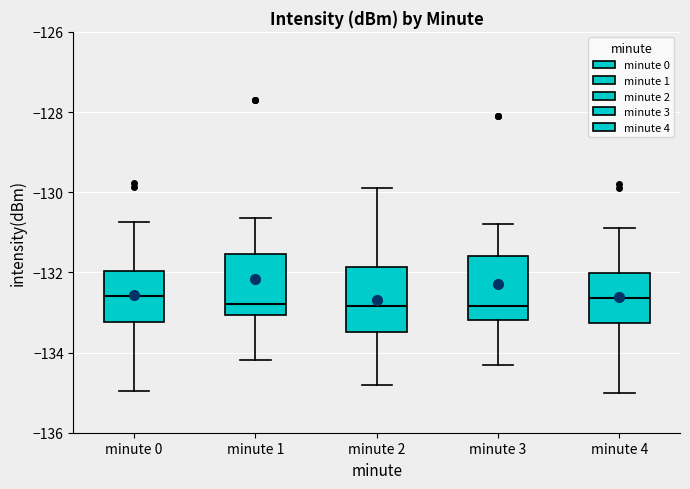

Reading left to right, transcribe this box plot: for each box, give where its median line is, the range the box spans, and where its two whiskers end, as read against the y-axis. The values are not printed on the chart, so give them approximately, as read against the axis.

minute 0: median -132.6, box -133.2 to -132.0, whiskers -135.0 to -130.8
minute 1: median -132.8, box -133.0 to -131.6, whiskers -134.2 to -130.6
minute 2: median -132.8, box -133.4 to -131.8, whiskers -134.8 to -129.8
minute 3: median -132.8, box -133.2 to -131.6, whiskers -134.2 to -130.8
minute 4: median -132.6, box -133.2 to -132.0, whiskers -135.0 to -130.8